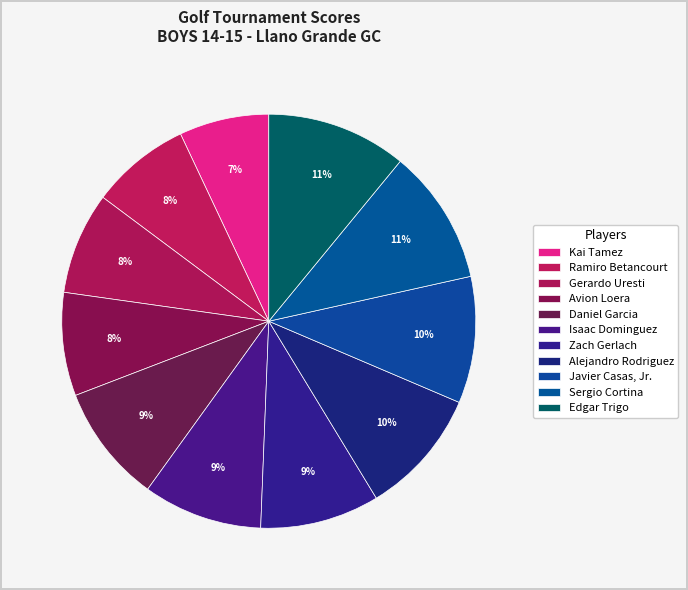

What percentage is the Javier Casas, Jr. slice, to the nearest percent?

10%